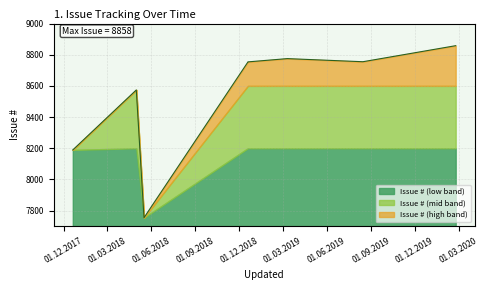

What is the difference between the values at 2018-05-17 and 2019-08-15?

1001